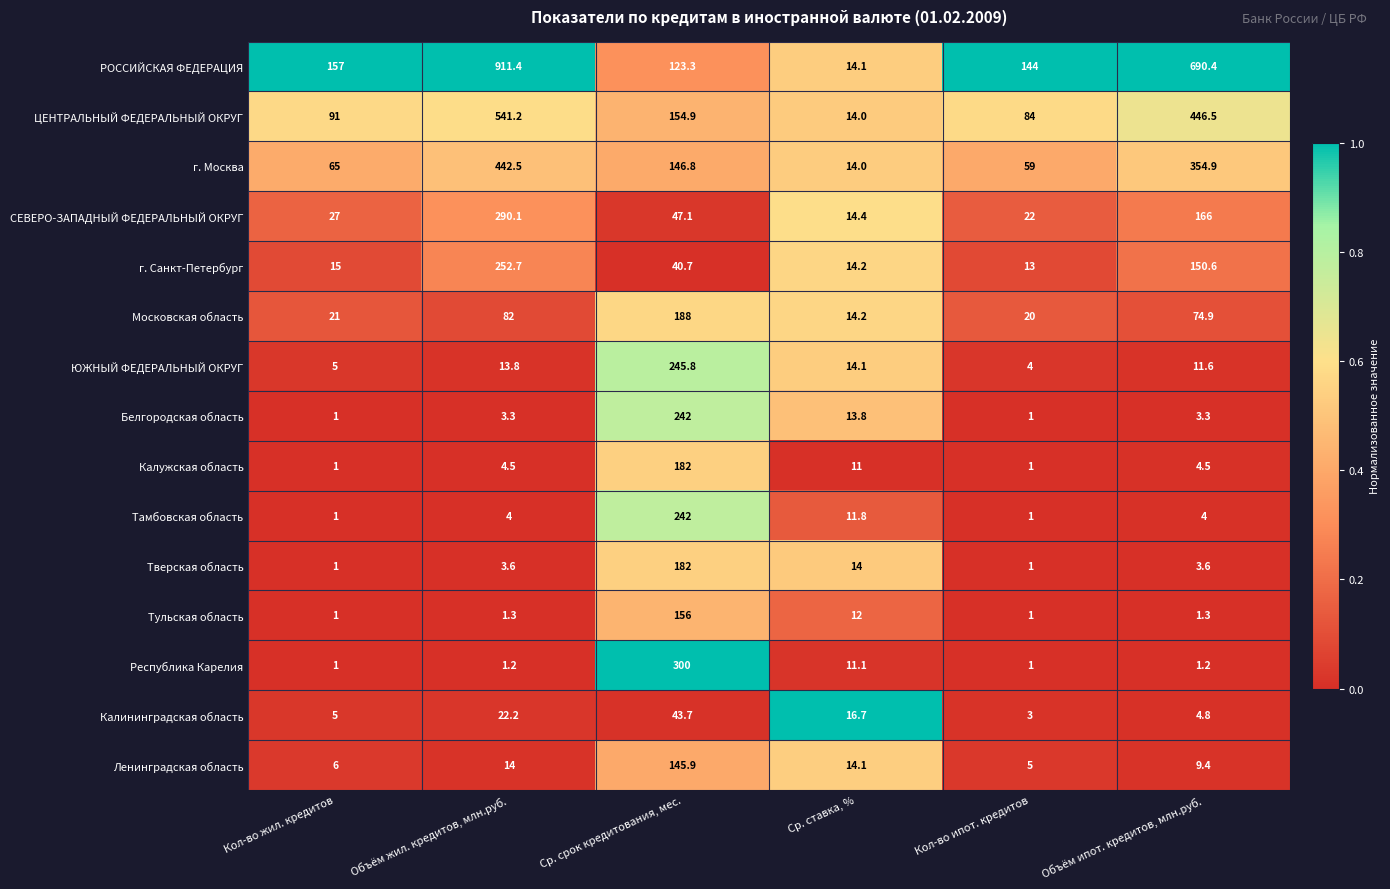

True or false: Республика Карелия has a value of 300.0 at Ср. срок кредитования, мес..

True